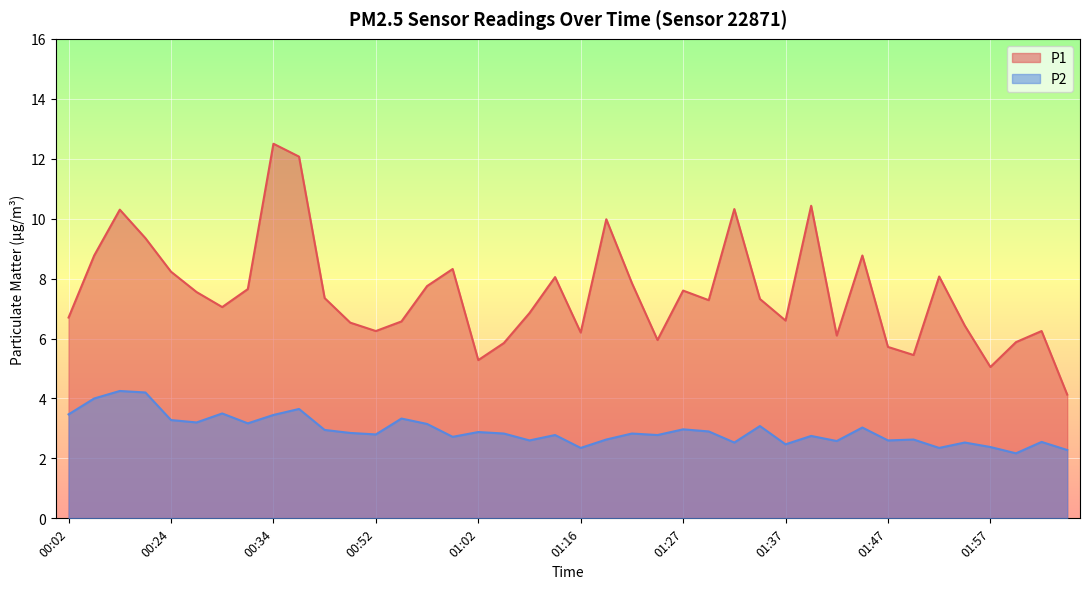

What is the difference between the maximum and minimum values in the P1 series?

8.4